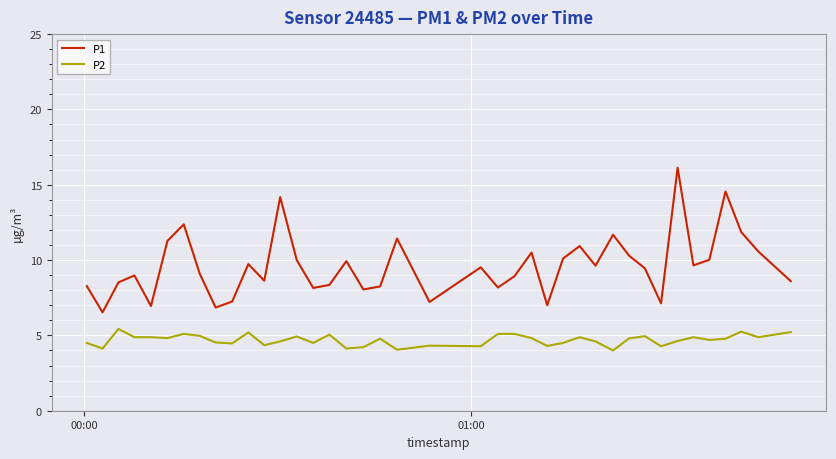

Which series has the widest spread of values?

P1